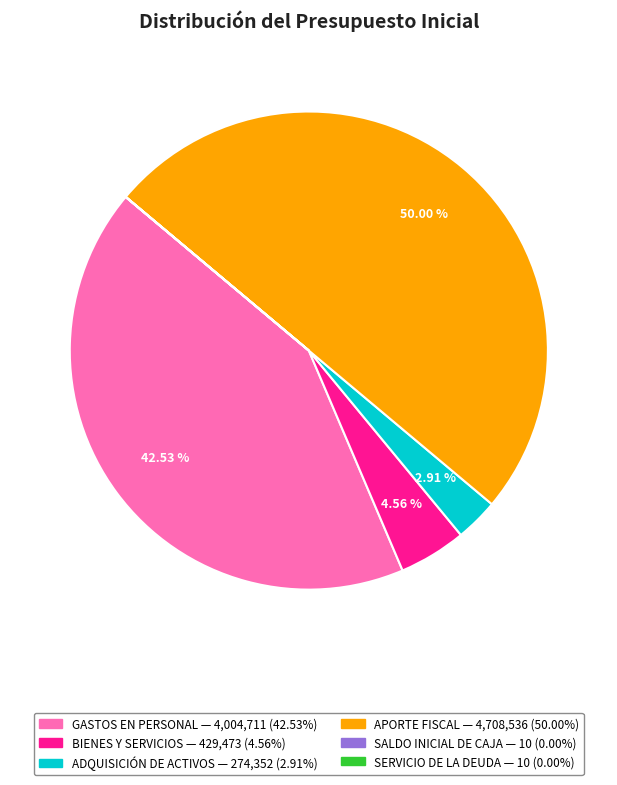

Which category has the smallest portion of the pie?

SALDO INICIAL DE CAJA